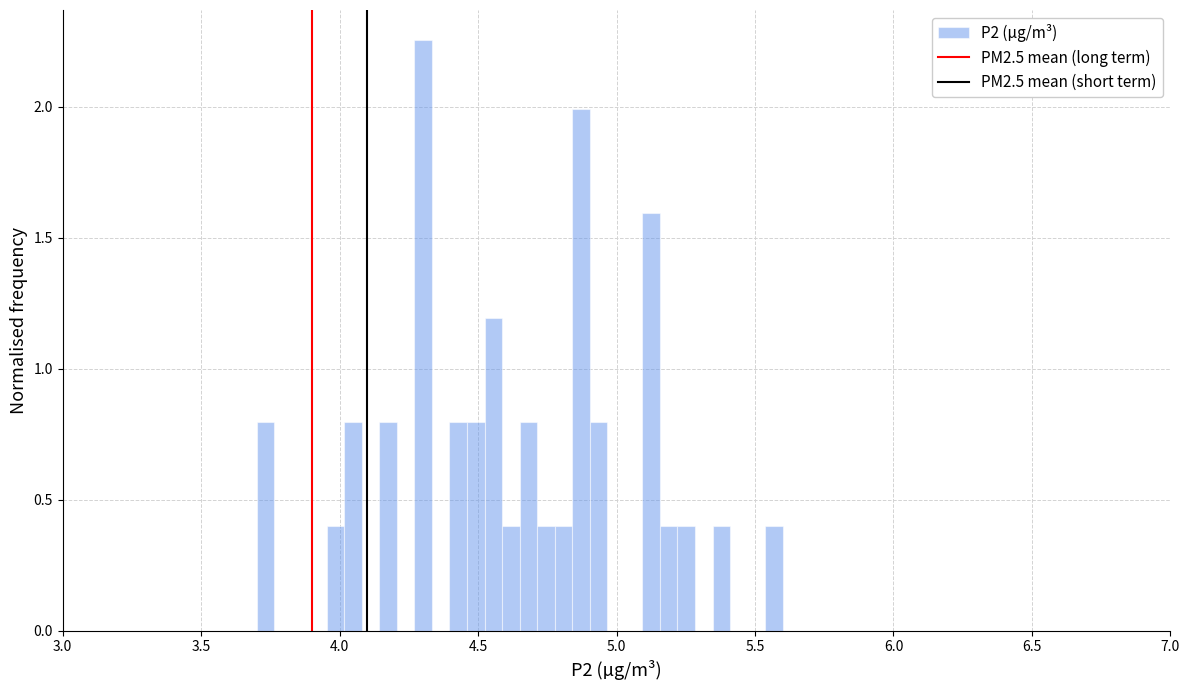

Around what value on the x-axis is the tallest bar? Give the approximate position of its centre, as read against the axis.

4.30